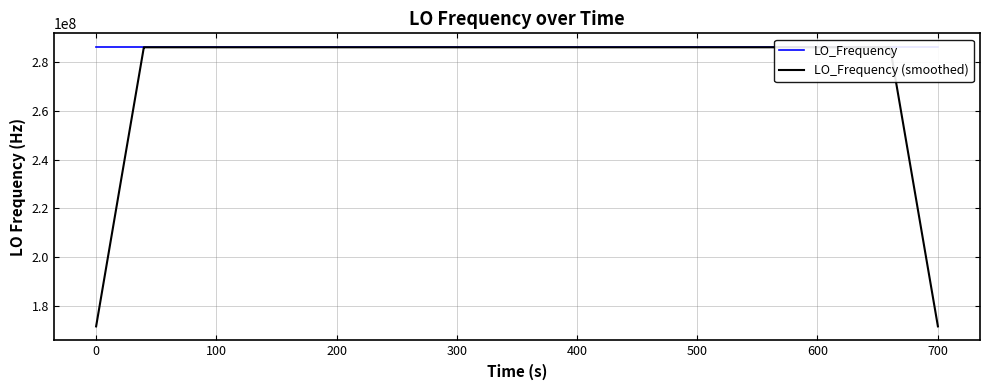

What is the highest value of the LO_Frequency series?

286078804.7